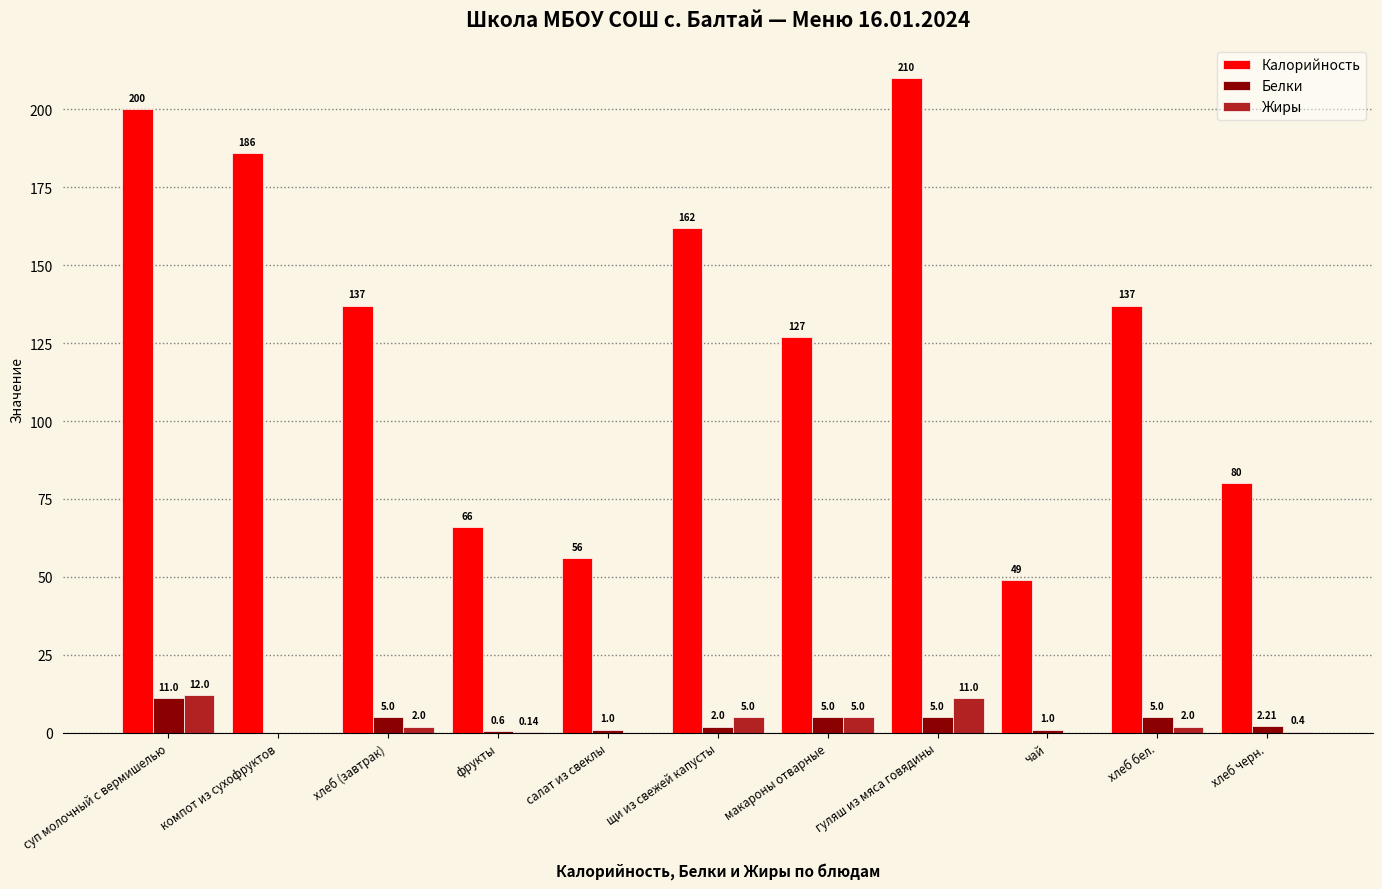

Which series changed the most between компот из сухофруктов and фрукты?

Калорийность